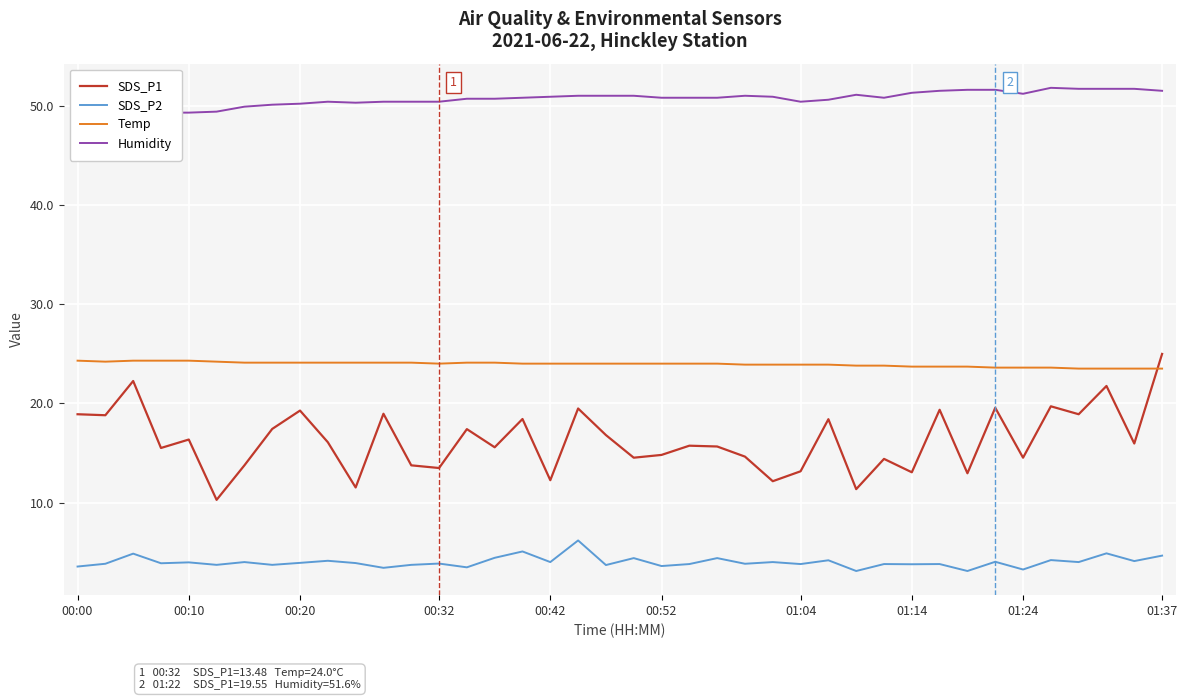

Reading left to right, what are all the values shown in this chart?

SDS_P1: 18.9	18.8	22.2	15.5	16.4	10.3	13.8	17.4	19.3	16.1	11.5	18.9	13.8	13.5	17.4	15.6	18.4	12.2	19.5	16.8	14.5	14.8	15.7	15.7	14.6	12.2	13.2	18.4	11.3	14.4	13.1	19.4	12.9	19.6	14.5	19.7	18.9	21.8	15.9	25.0
SDS_P2: 3.5	3.8	4.8	3.9	4.0	3.7	4.0	3.7	3.9	4.1	3.9	3.4	3.7	3.9	3.5	4.4	5.1	4.0	6.2	3.7	4.4	3.6	3.8	4.4	3.8	4.0	3.8	4.2	3.1	3.8	3.8	3.8	3.1	4.0	3.2	4.2	4.0	4.9	4.1	4.7
Temp: 24.3	24.2	24.3	24.3	24.3	24.2	24.1	24.1	24.1	24.1	24.1	24.1	24.1	24.0	24.1	24.1	24.0	24.0	24.0	24.0	24.0	24.0	24.0	24.0	23.9	23.9	23.9	23.9	23.8	23.8	23.7	23.7	23.7	23.6	23.6	23.6	23.5	23.5	23.5	23.5
Humidity: 49.0	49.0	49.3	49.3	49.3	49.4	49.9	50.1	50.2	50.4	50.3	50.4	50.4	50.4	50.7	50.7	50.8	50.9	51.0	51.0	51.0	50.8	50.8	50.8	51.0	50.9	50.4	50.6	51.1	50.8	51.3	51.5	51.6	51.6	51.2	51.8	51.7	51.7	51.7	51.5